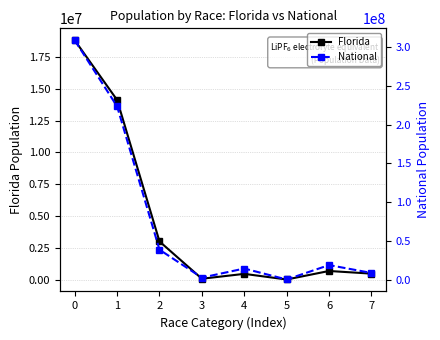

Is this an area chart (filled region under the line)?

No